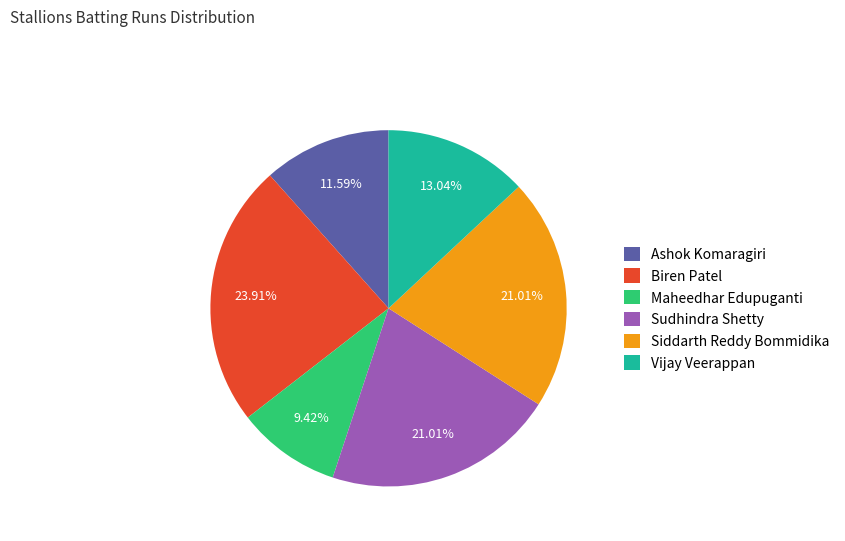

The Maheedhar Edupuganti slice represents 9% of the pie. True or false?

True